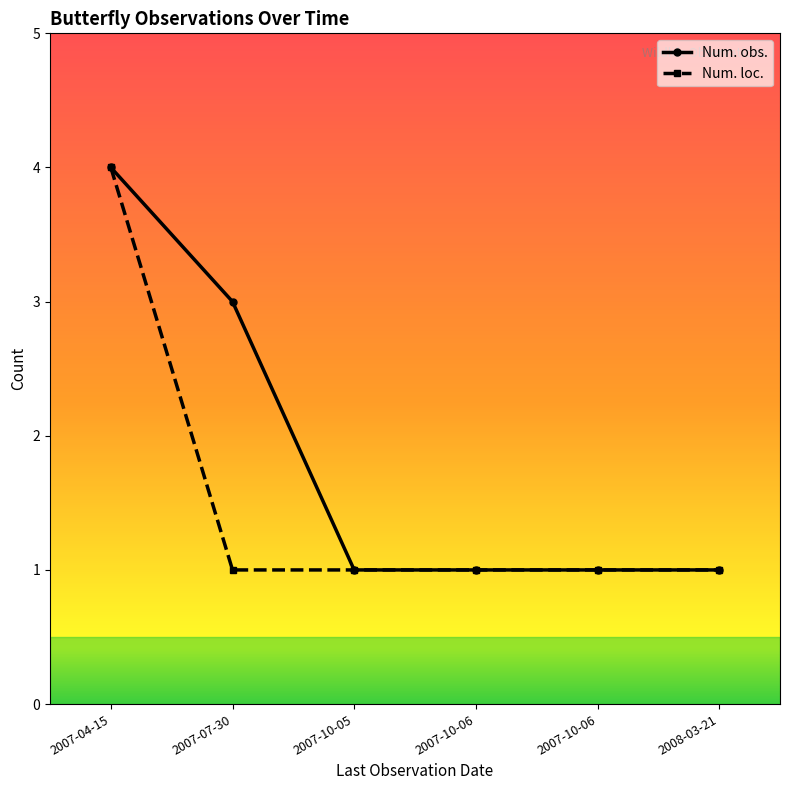

True or false: Num. obs. and Num. loc. cross at least once.

False